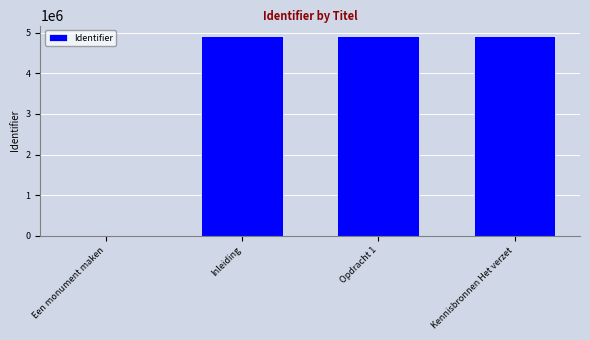

Count the number of categories in the chart.

4